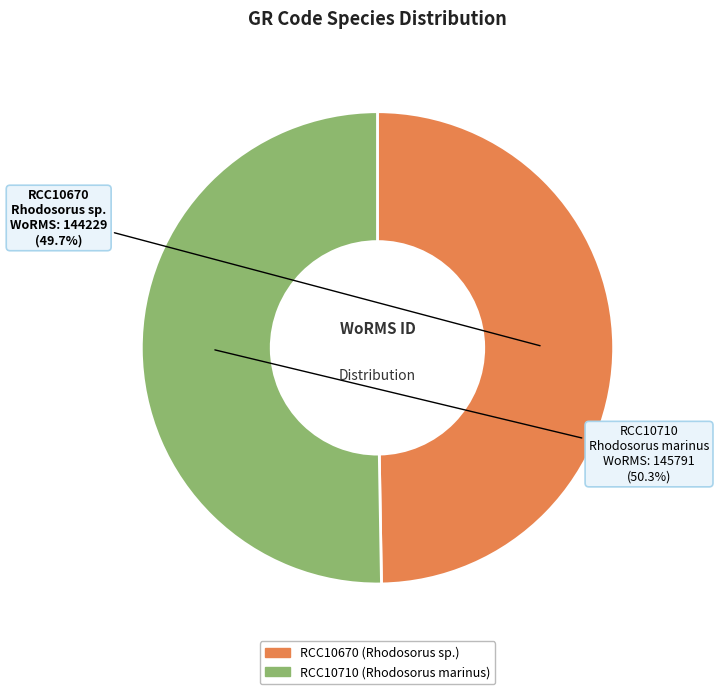

What percentage do RCC10710 and RCC10670 together represent?

100.0%